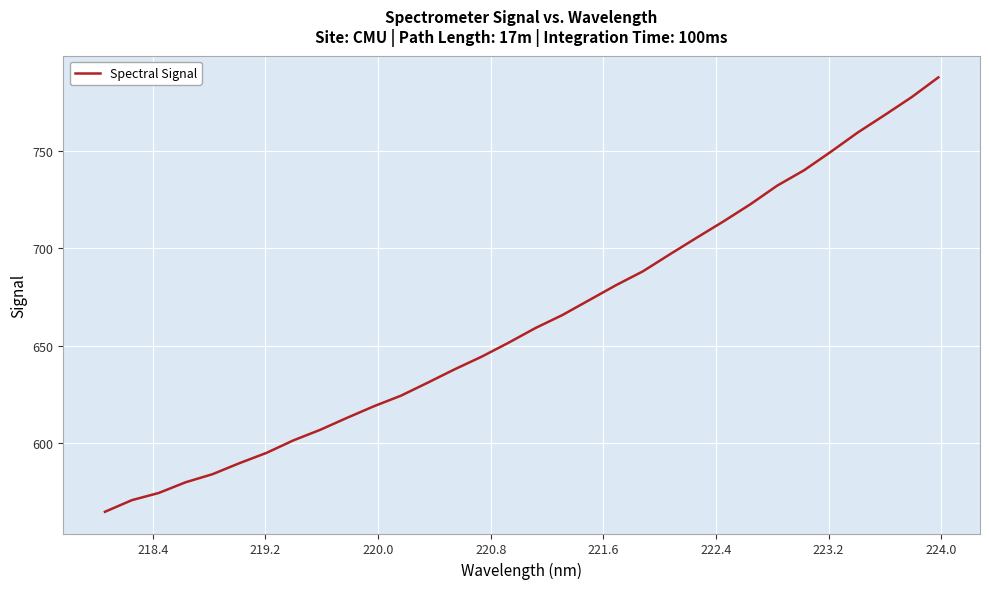

What is the minimum value shown in the chart?

564.9